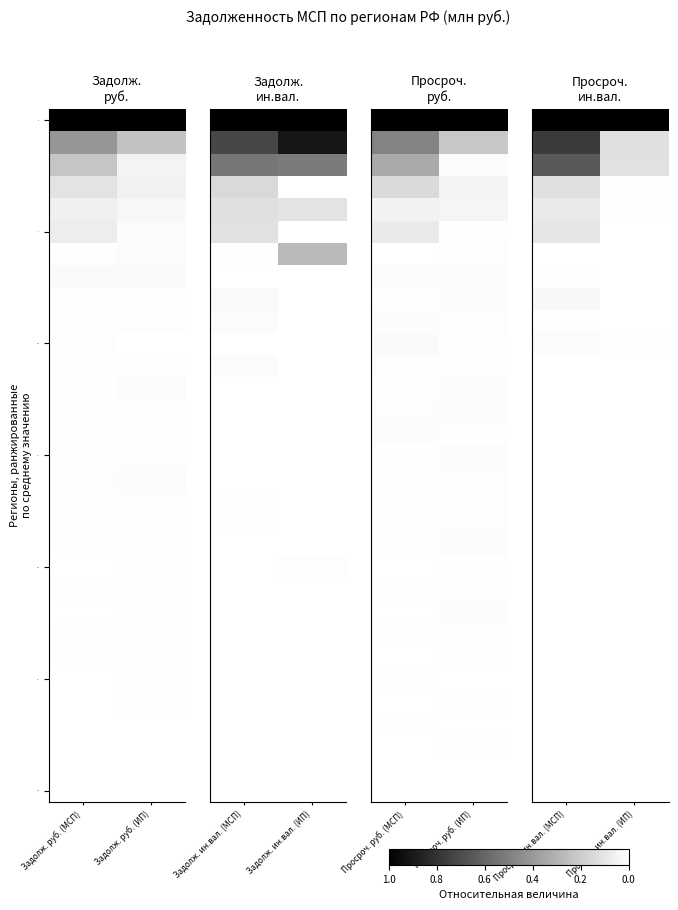

At how many categories does at least one series exceed 0?

2